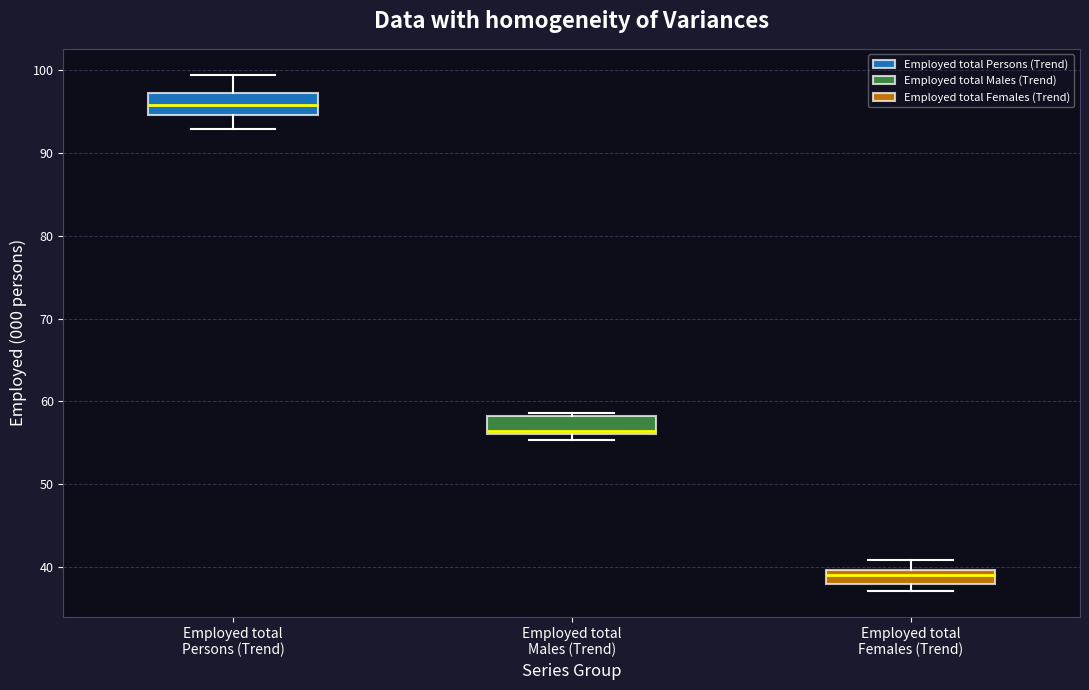

Where is the lower edge of the box for Employed total Females (Trend) on the y-axis? The values are not printed on the chart, so give them approximately, as read against the axis.

38